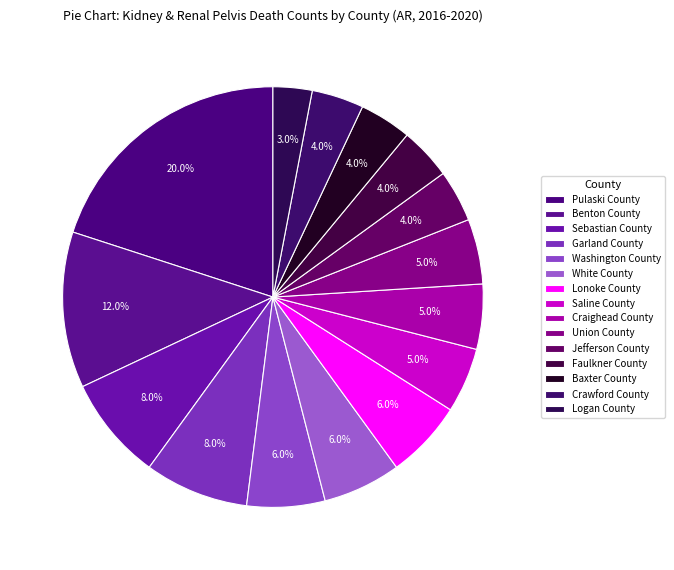

What is the change in value from Saline County to Crawford County?

-1